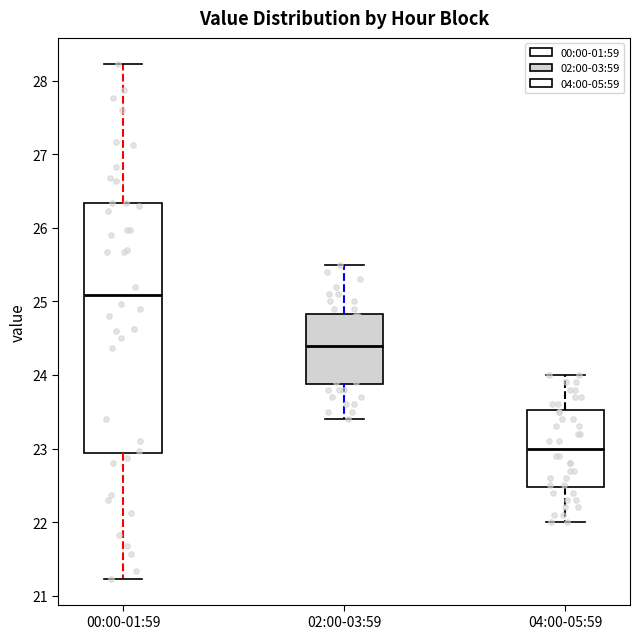

Where does the lower whisker of the box for 00:00-01:59 end on the y-axis? The values are not printed on the chart, so give them approximately, as read against the axis.

21.2